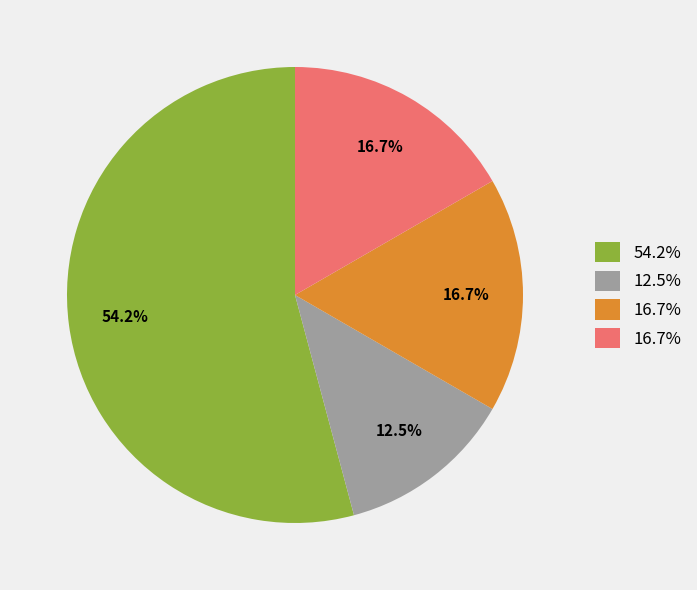

Does any single category account for the majority?

Yes